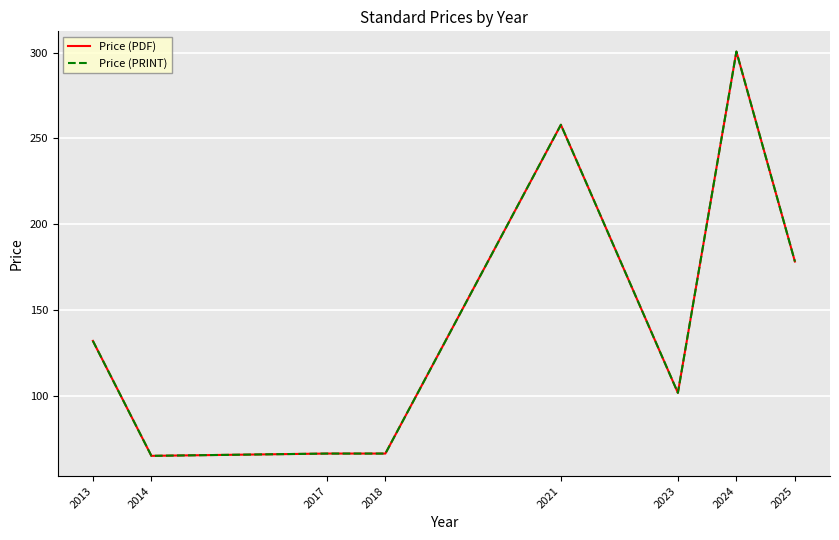

Which series has the widest spread of values?

Price (PDF)